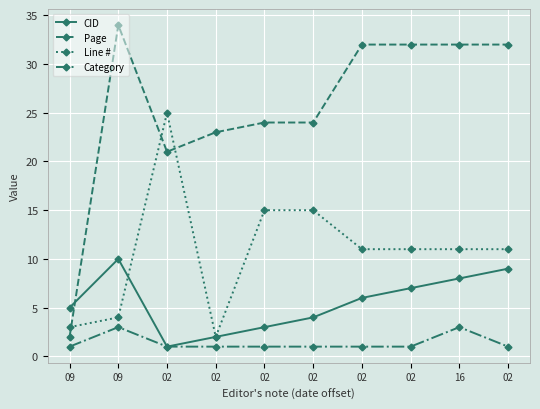

How many lines are shown in the chart?

4